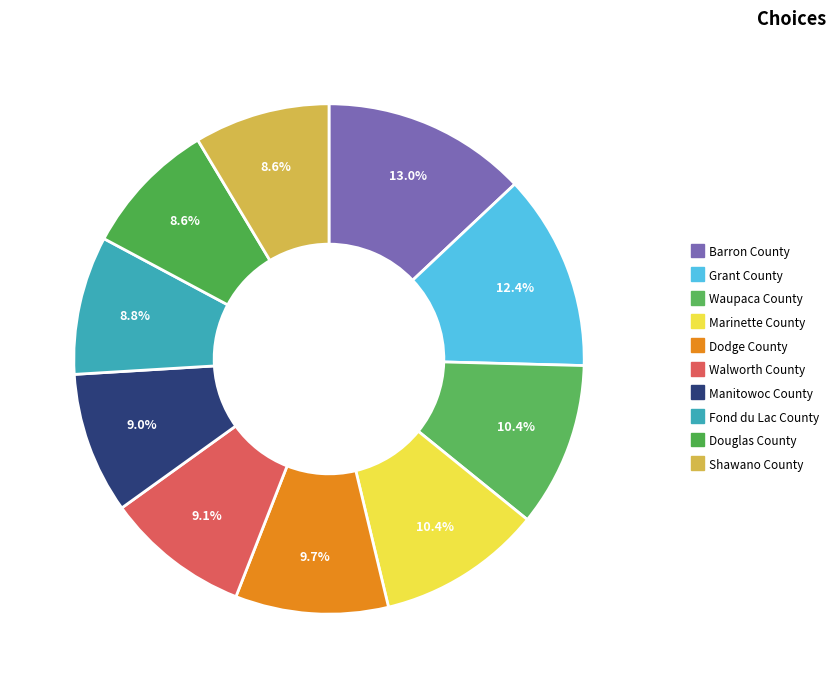

How many slices are in this pie chart?

10